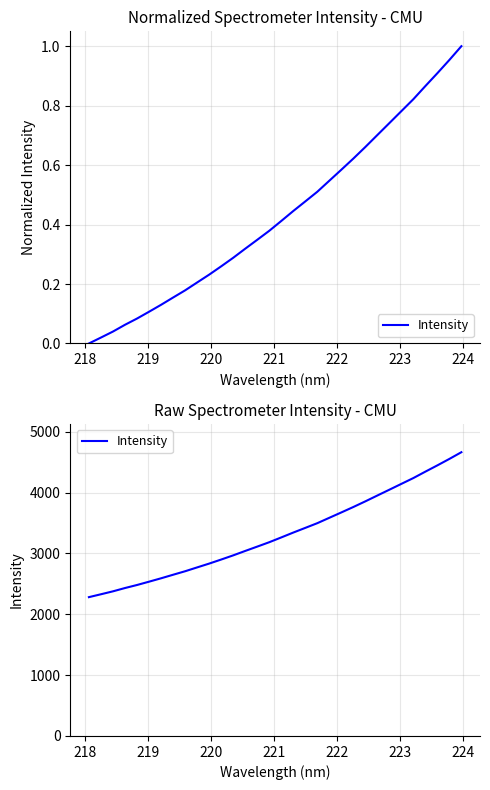

How many distinct data groups are displayed?

1